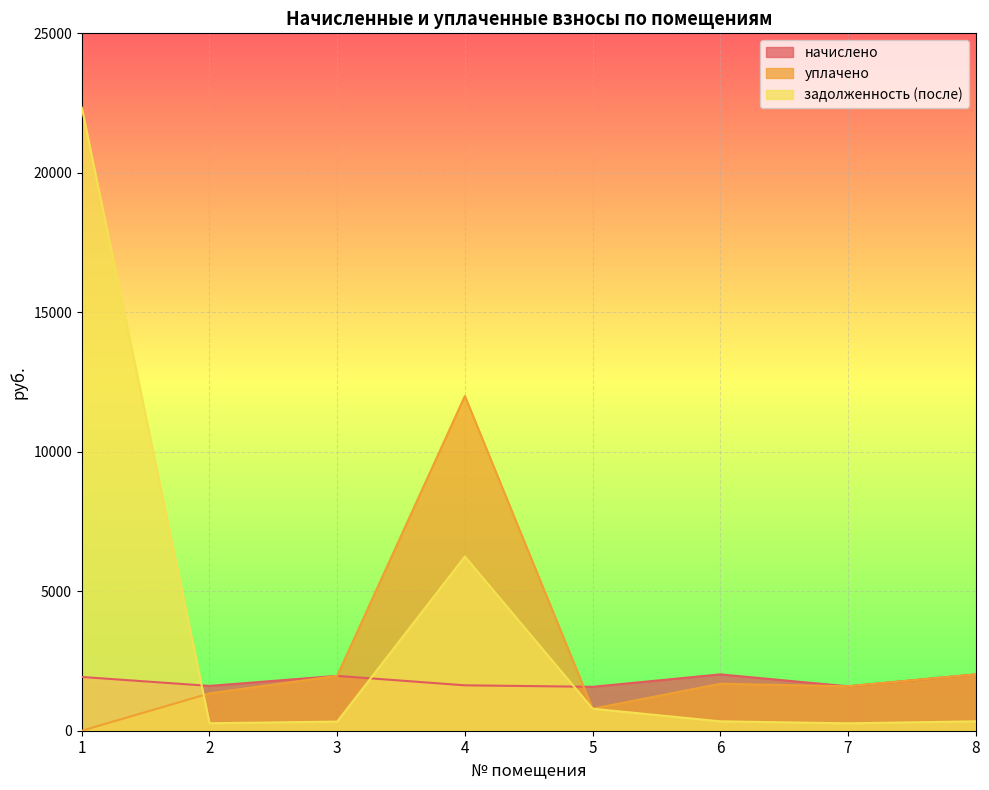

How many data points in уплачено are above 1683?

3